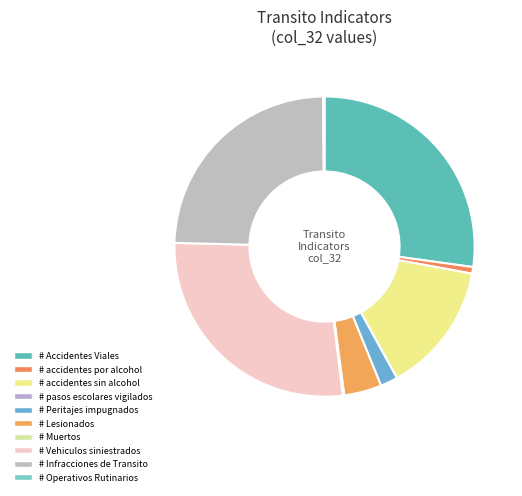

What is the change in value from # pasos escolares vigilados to # Lesionados?

+80